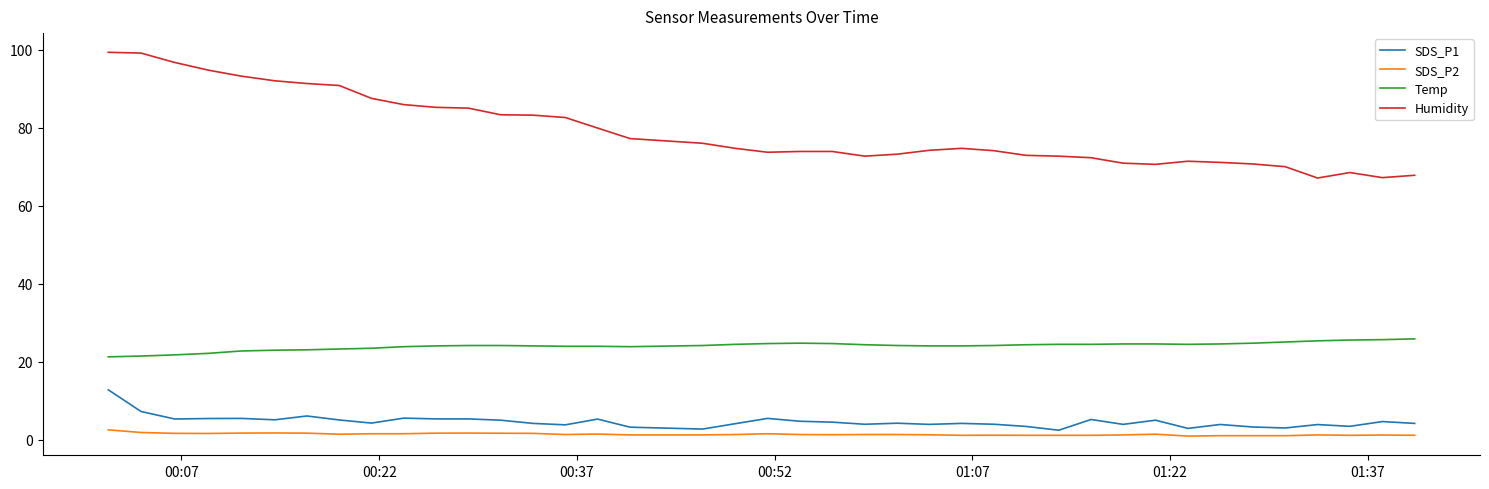

What is the average value of the Temp series?

24.1